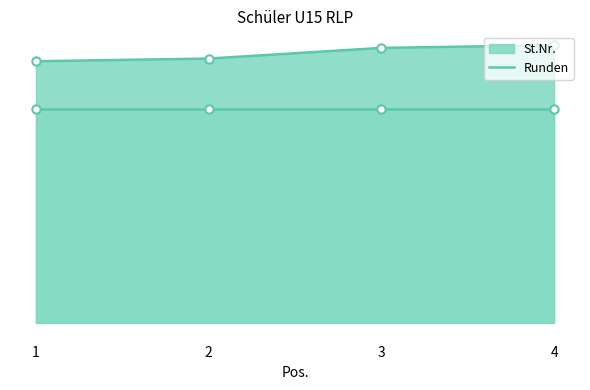

Between 3 and 1, which is larger?

3